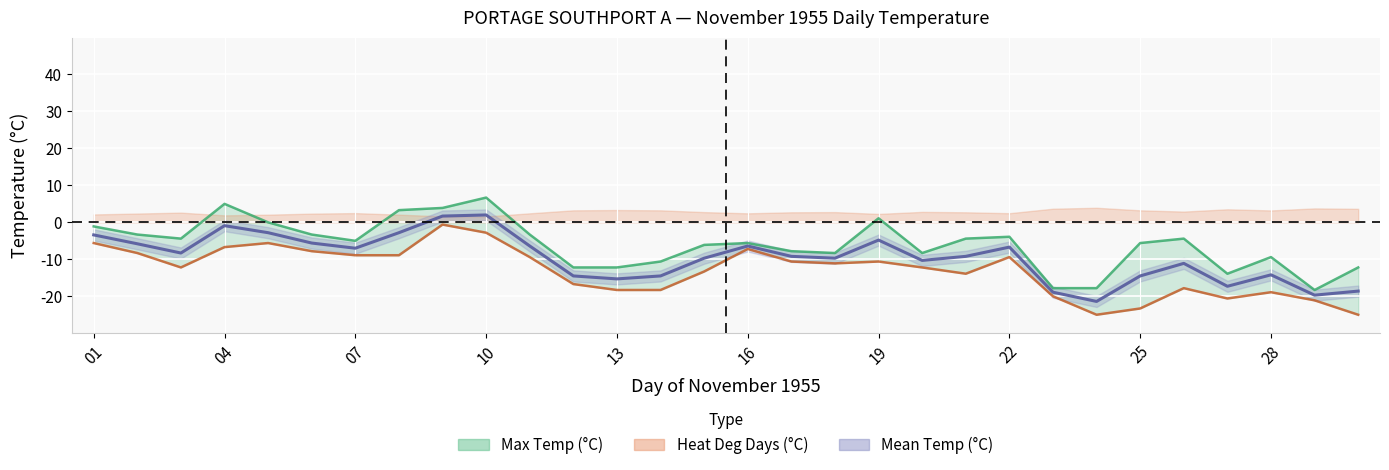

At which category is the sum across all series the highest?

10